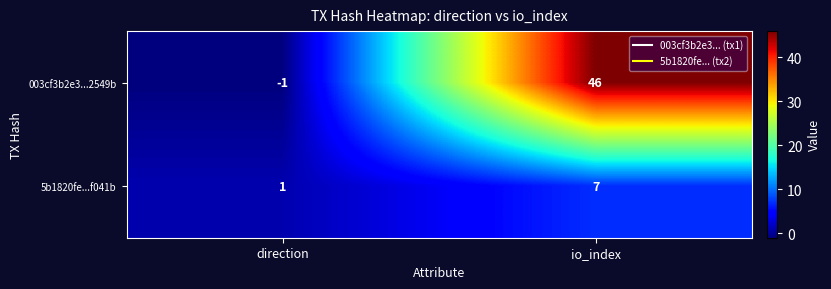

Read the 5b1820fe...f041b value at io_index.

7